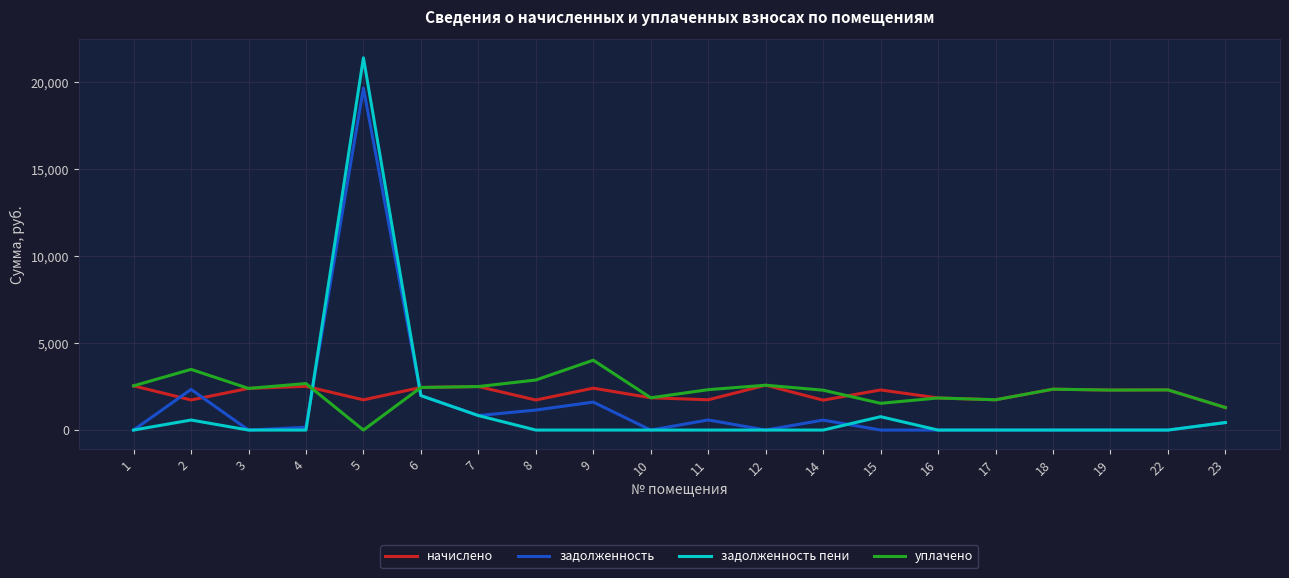

What is the sum of the начислено values at 4 and 16?

4354.4